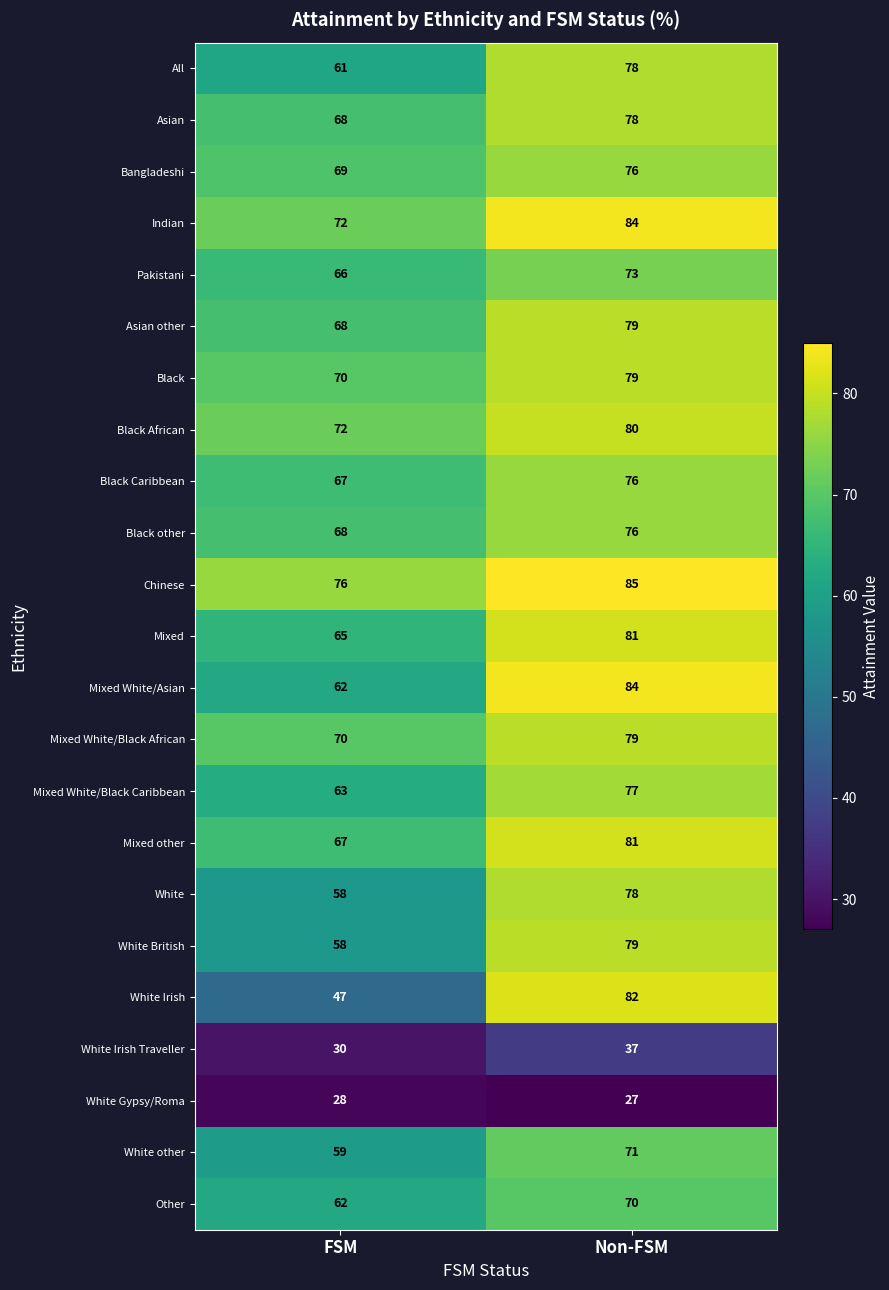

What is the difference between the highest and lowest values at FSM?

48